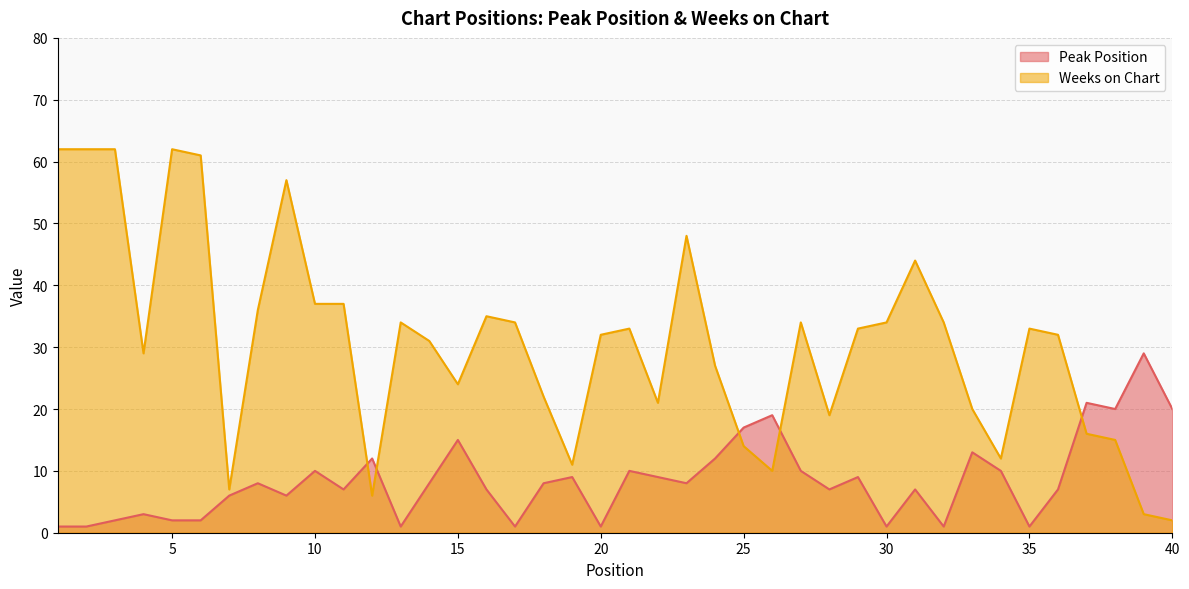

Which series ends up on top after the final intersection of Peak Position and Weeks on Chart?

Peak Position